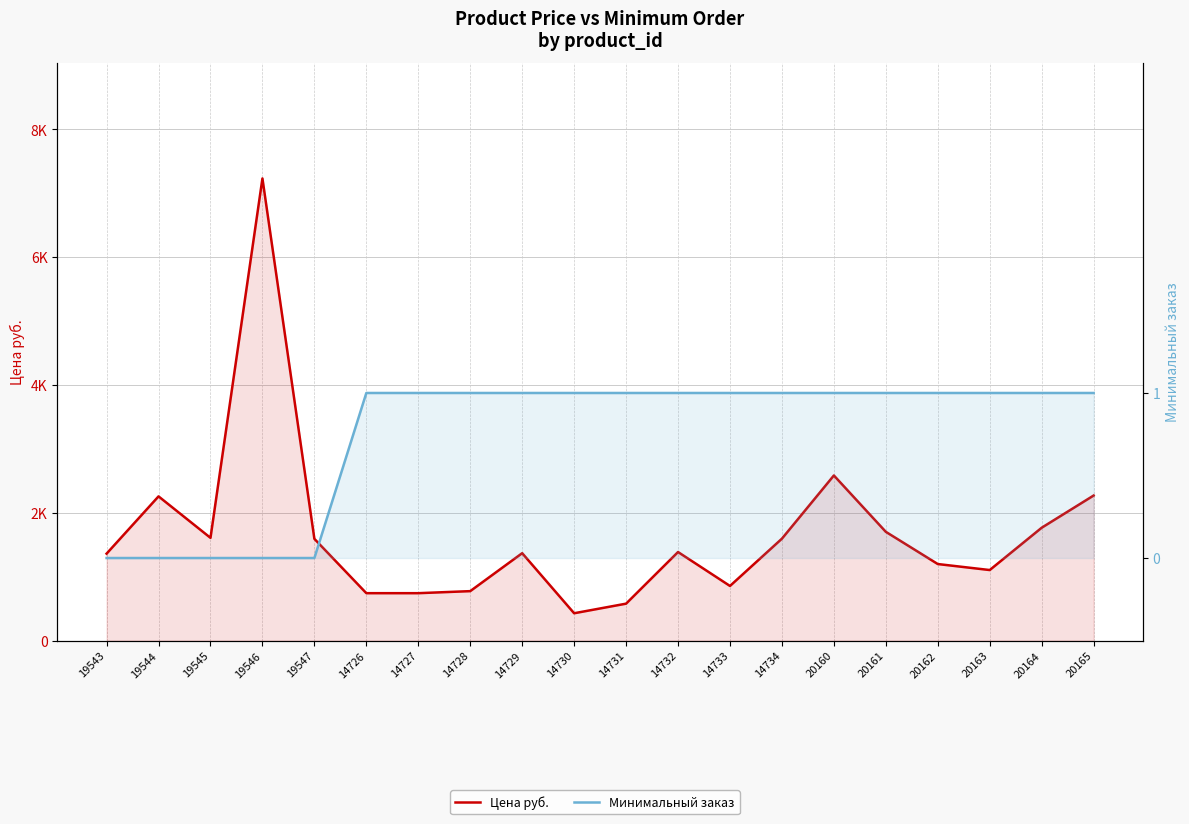

What are all the series names shown in the legend?

Цена руб., Минимальный заказ